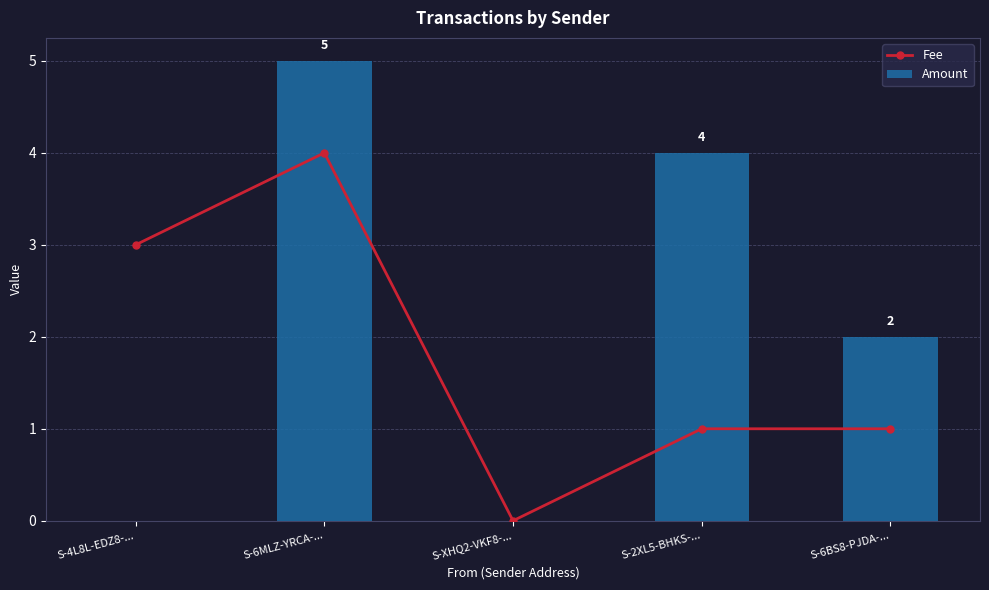

Reading left to right, what are all the values shown in this chart?

Fee: 3	4	0	1	1
Amount: 0	5	0	4	2